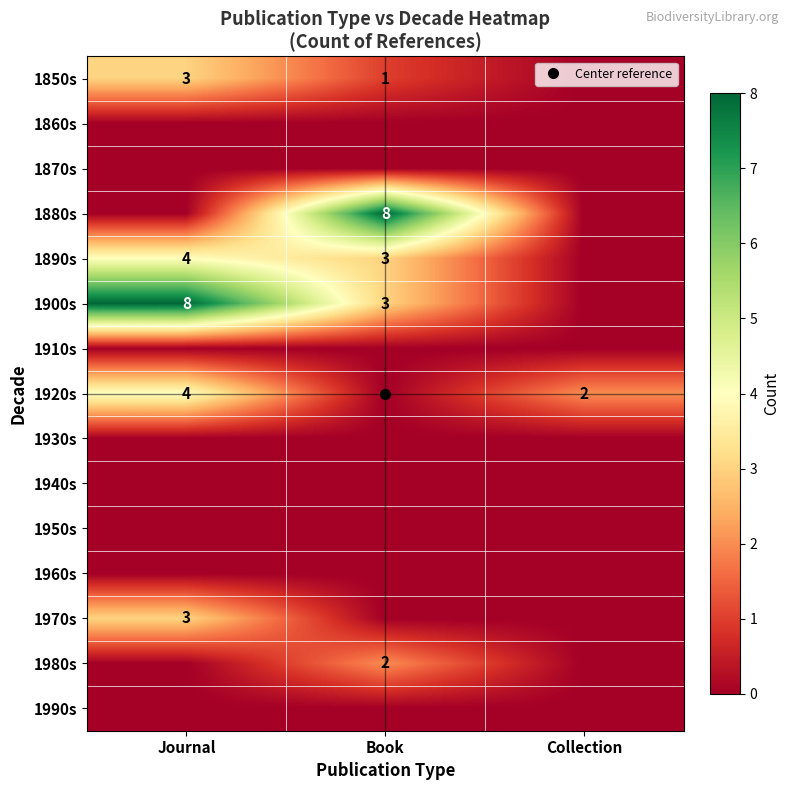

List the series in order of their peak value, highest first.

1880s, 1900s, 1890s, 1920s, 1850s, 1970s, 1980s, 1860s, 1870s, 1910s, 1930s, 1940s, 1950s, 1960s, 1990s